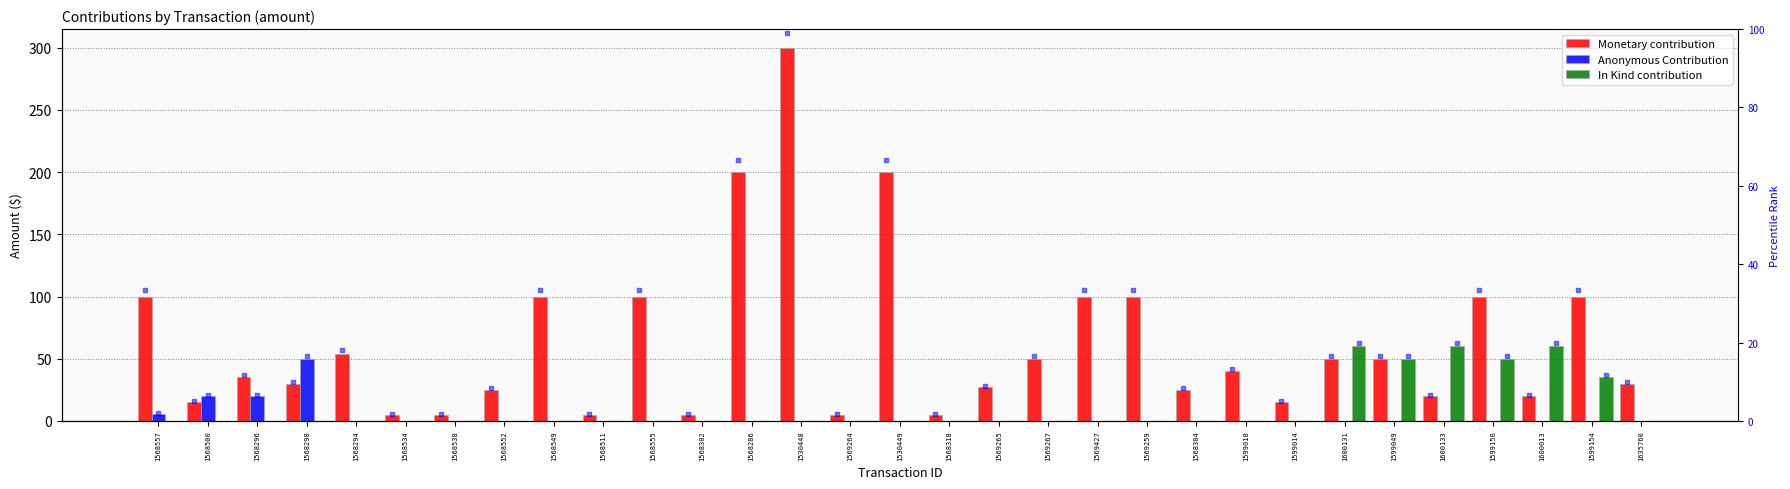

What is the total value across all series at 1600131?

110